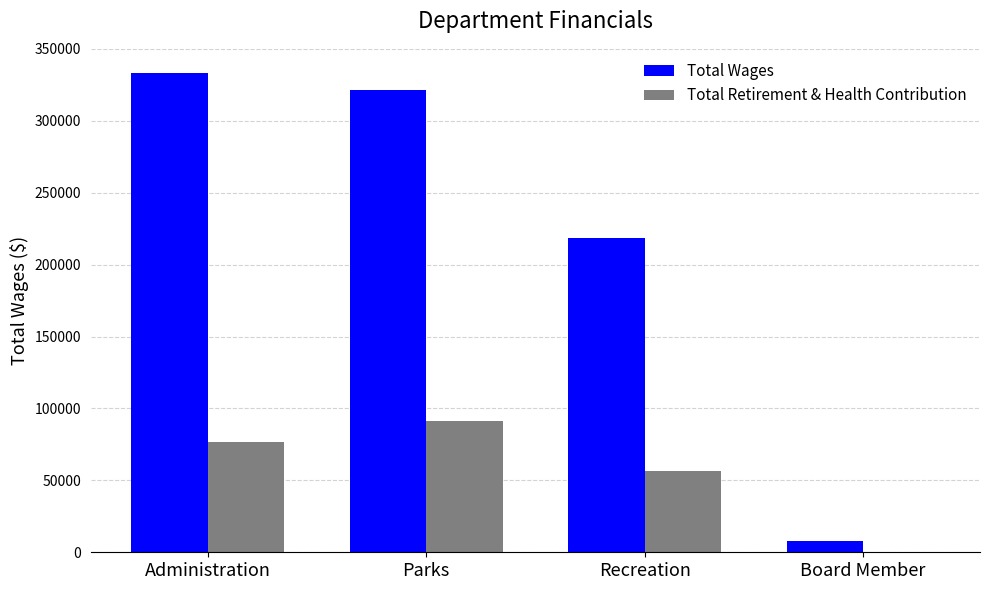

Count the number of categories in the chart.

4